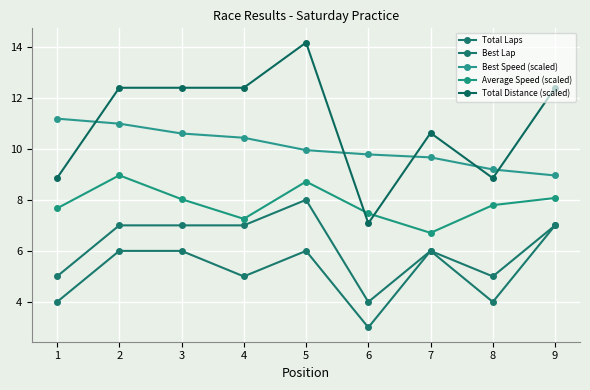

Count the Total Laps values in the range 5 to 7.

7